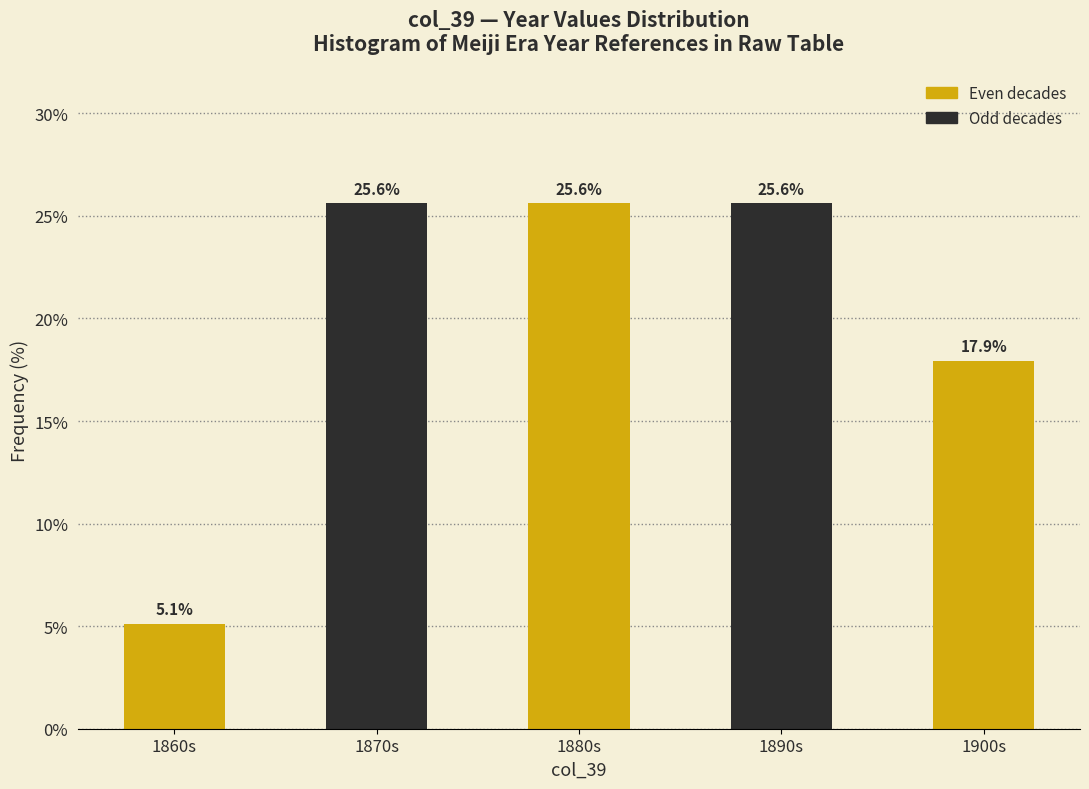

Reading left to right, what are all the values shown in this chart?

5.1	25.6	25.6	25.6	17.9